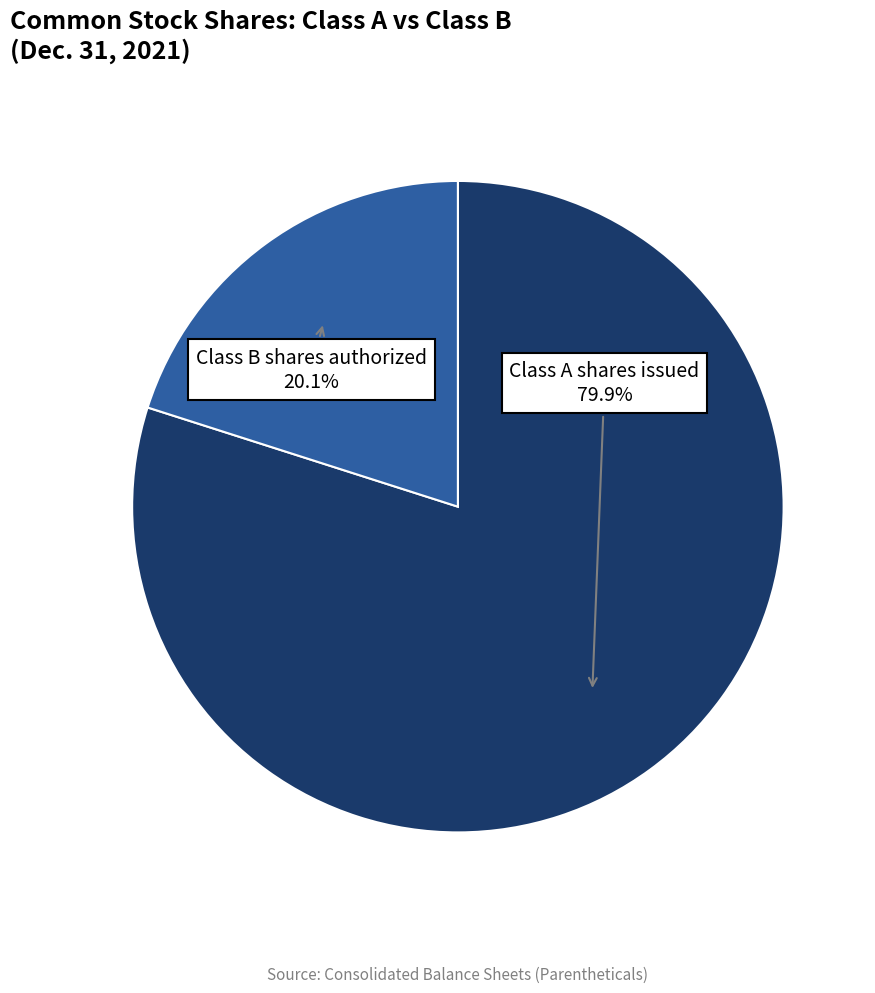

Is there any slice that represents more than half of the pie?

Yes